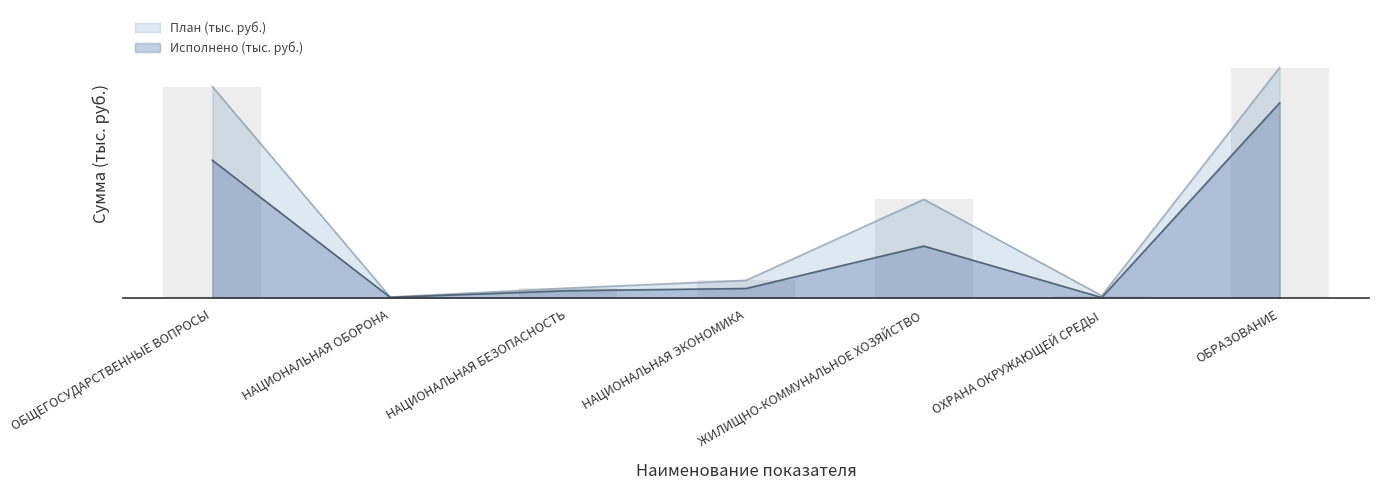

What is the value of the План (тыс. руб.) bar at the 4th from the left?

10792.1